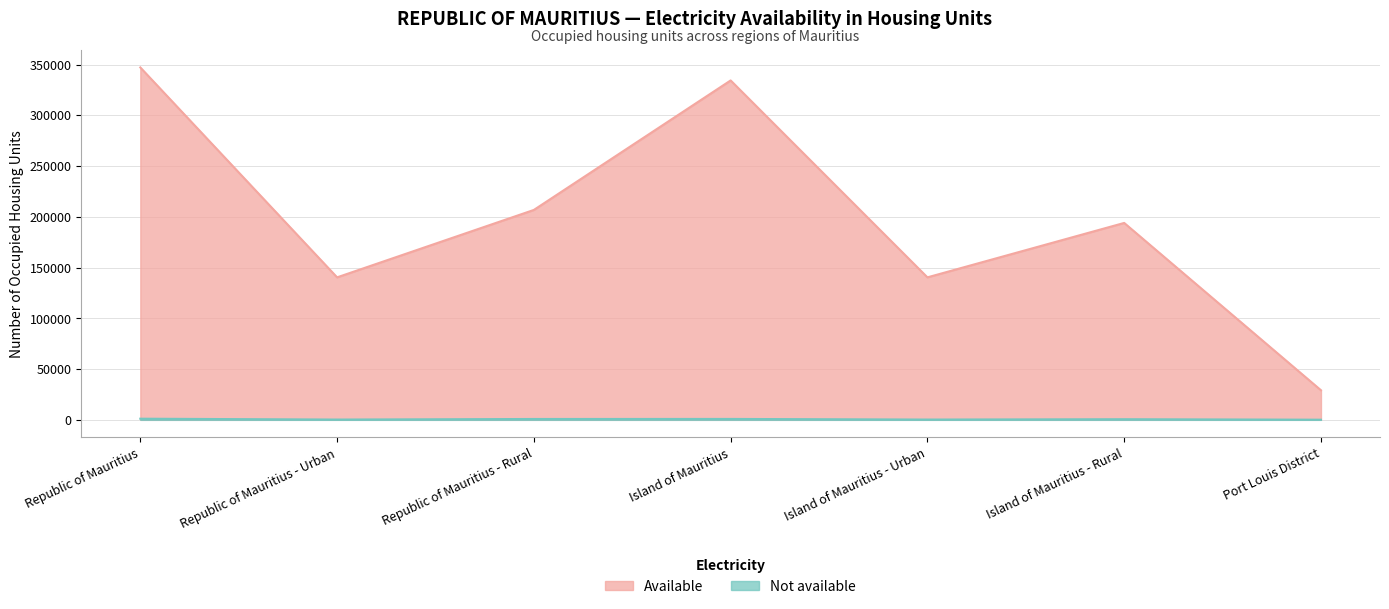

The value of Available at Island of Mauritius - Rural is 95083. True or false?

False